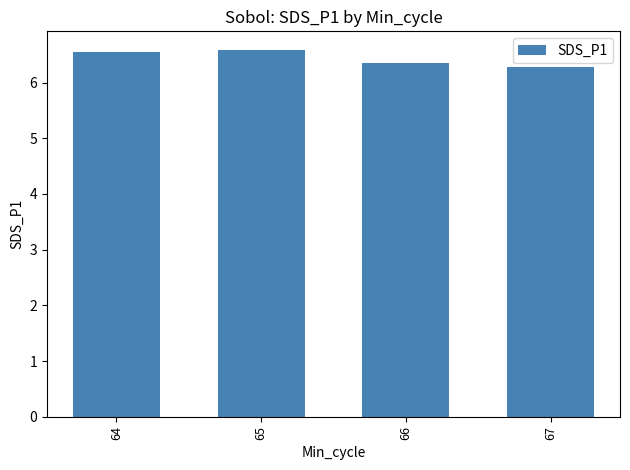

Does the chart contain stacked bars?

No